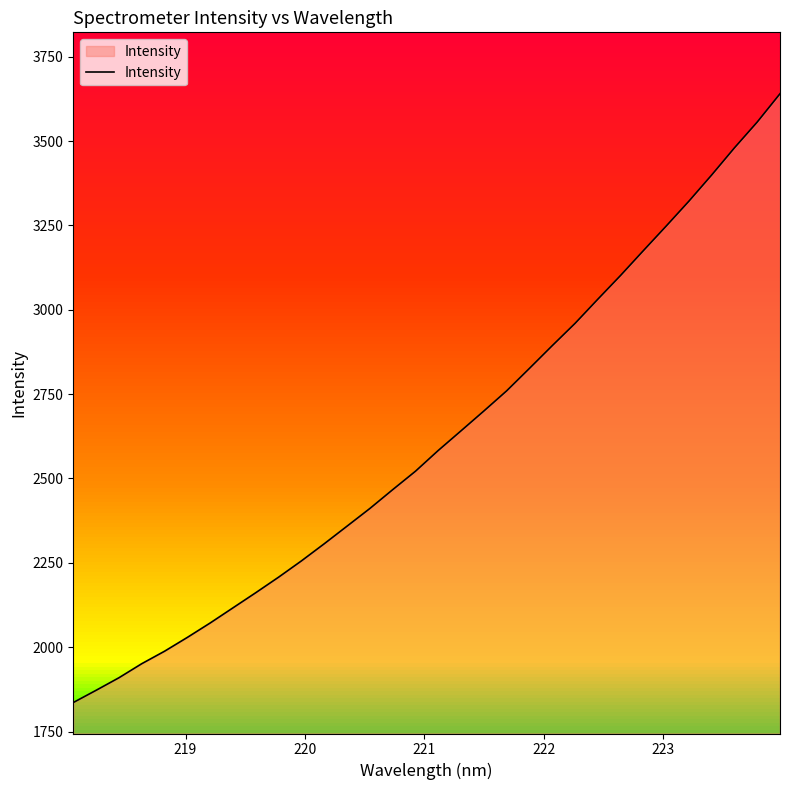

What is the sum of all values?

83783.8